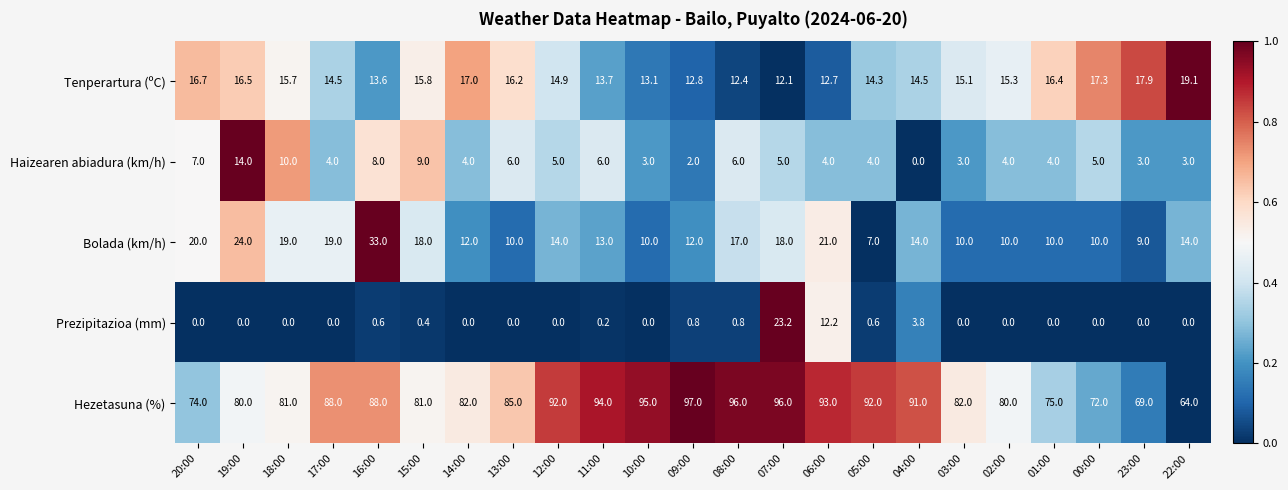

What is the average value of the Haizearen abiadura (km/h) series?

5.2